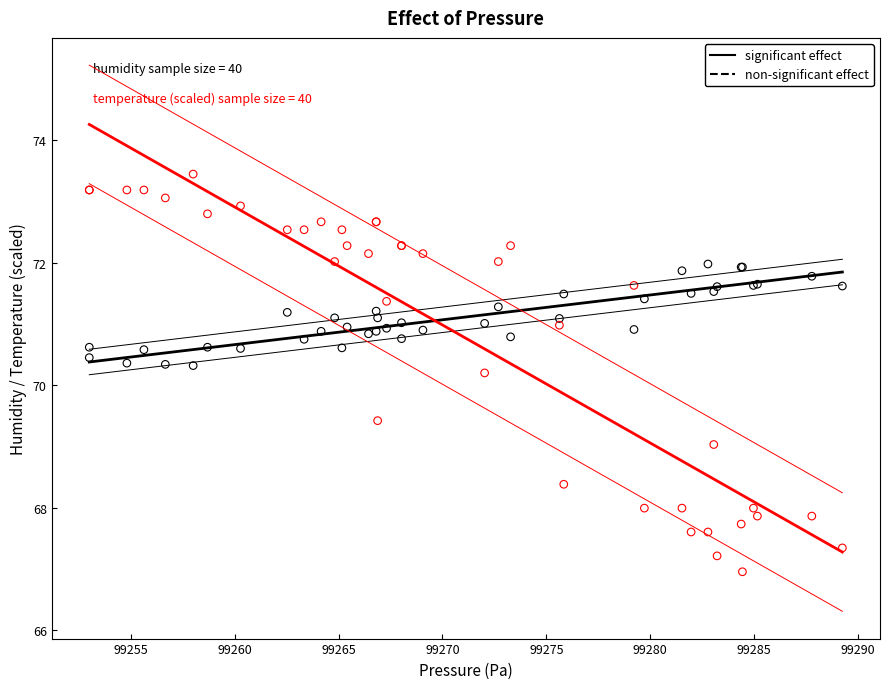

Across all series, what Y value is closest to 70?

70.2